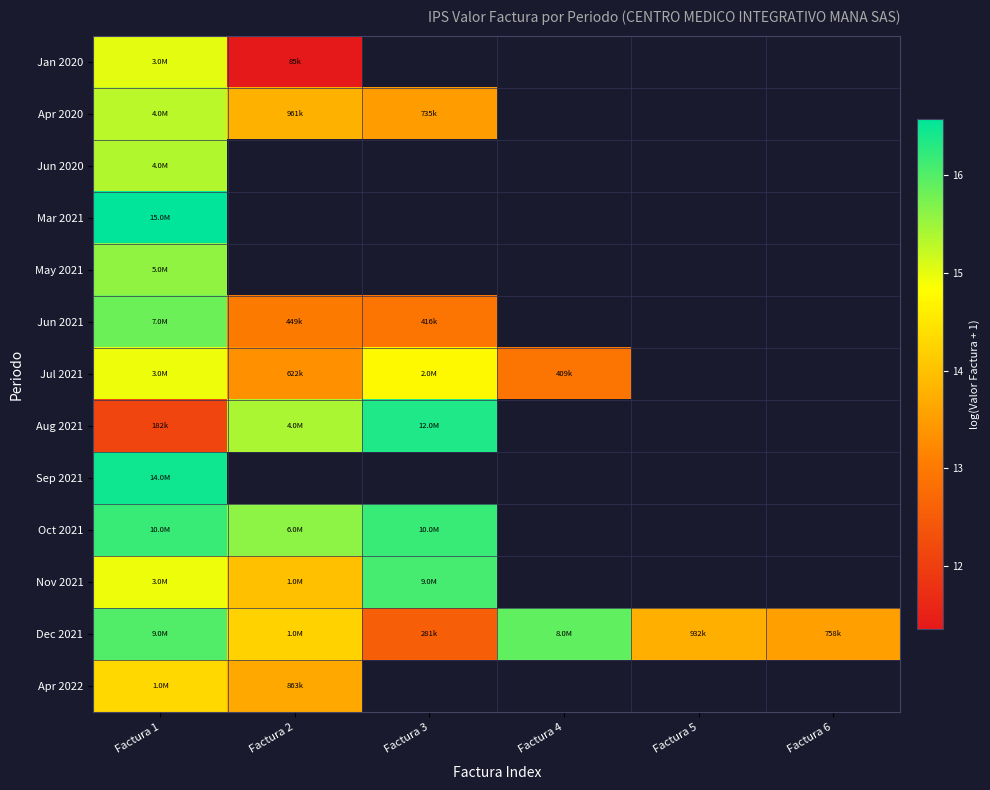

How many distinct data groups are displayed?

13